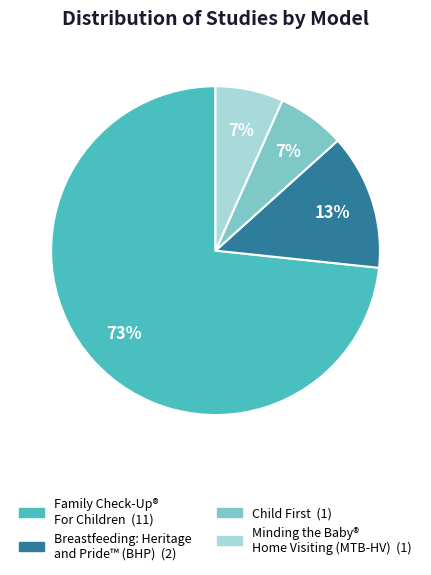

True or false: Minding the Baby® Home Visiting (MTB-HV) accounts for 7% of the total.

True